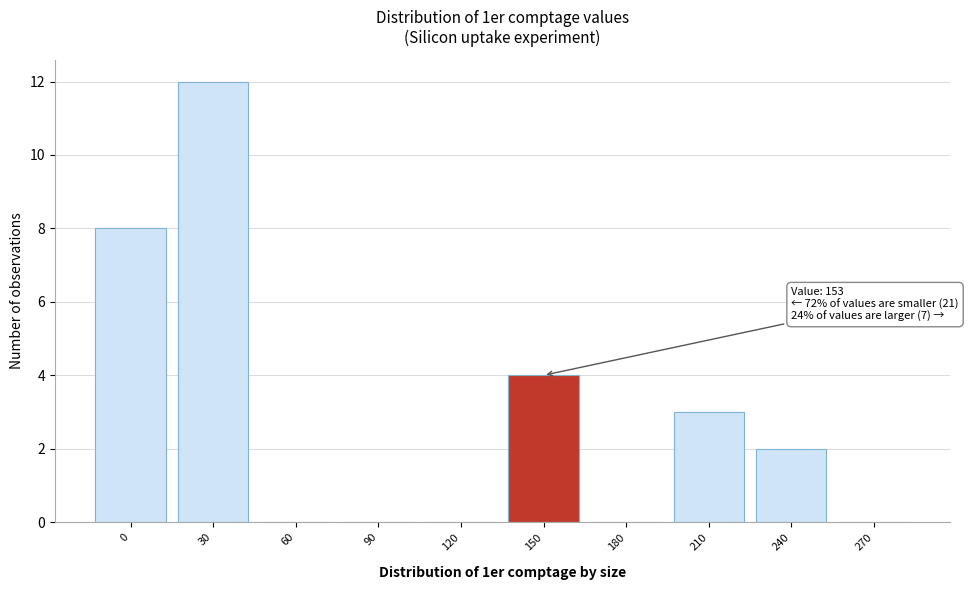

Reading left to right, what are all the values shown in this chart?

0=8	30=12	60=0	90=0	120=0	150=4	180=0	210=3	240=2	270=0